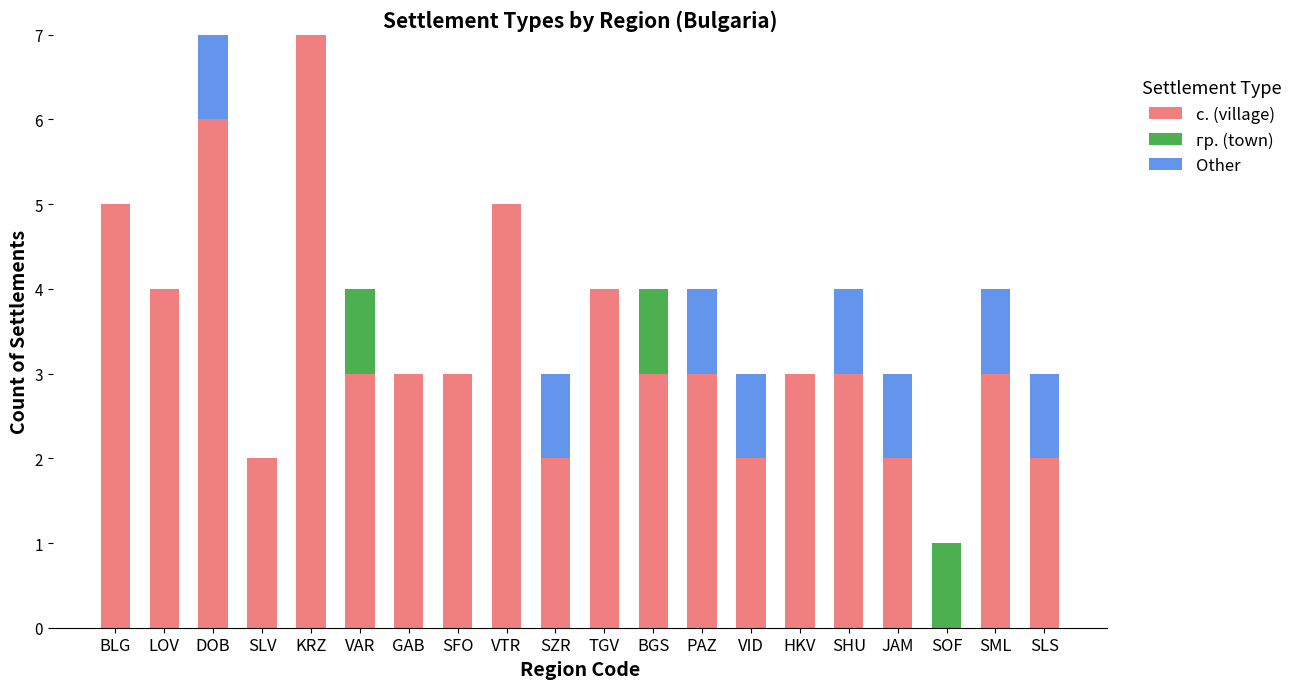

Is it true that с. (village) equals 3 at HKV?

True